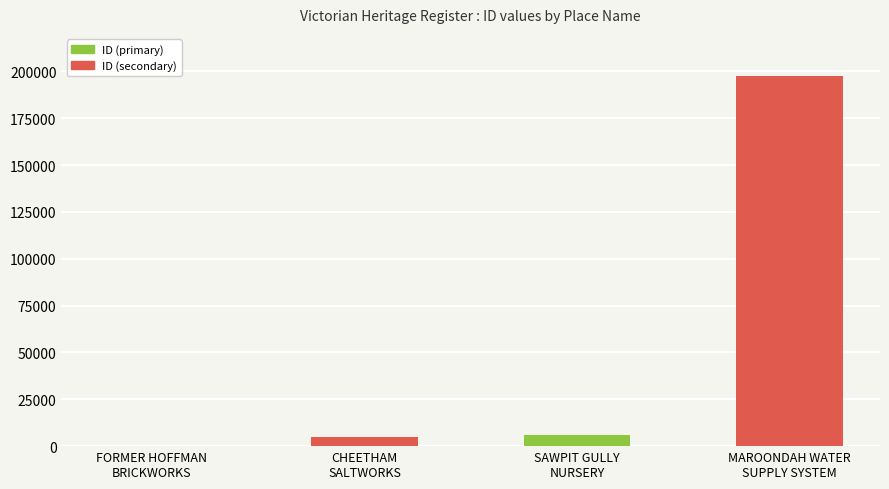

What is the maximum value for ID (secondary)?

197552